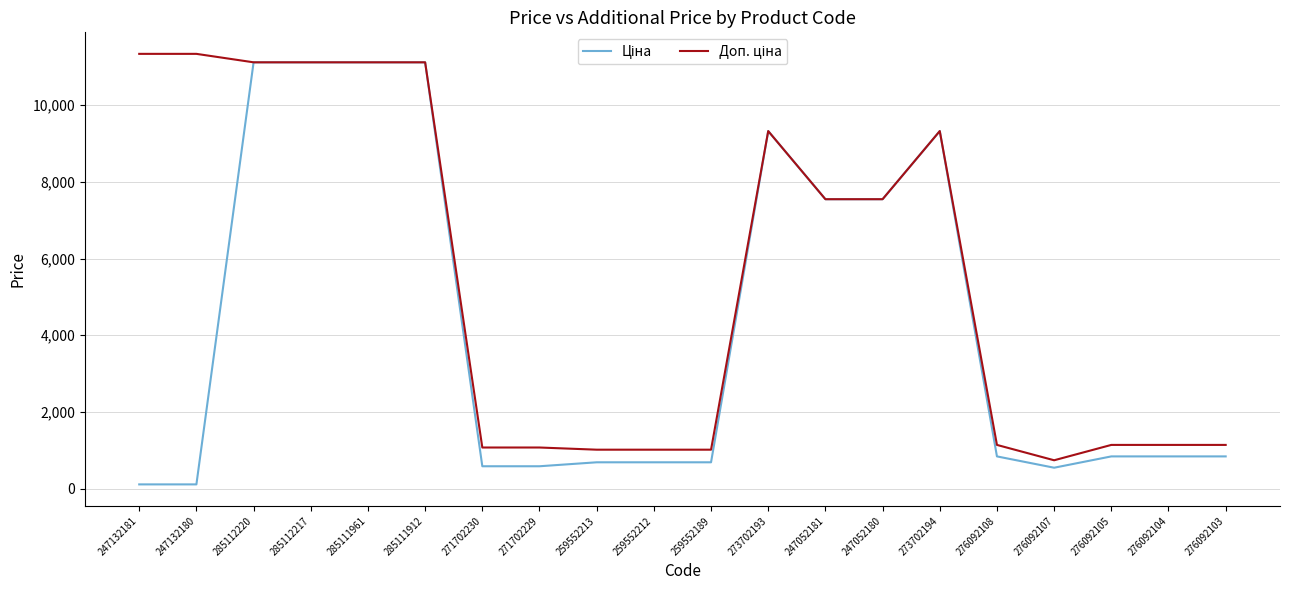

What is the total value across all series at 285112217?

22227.2